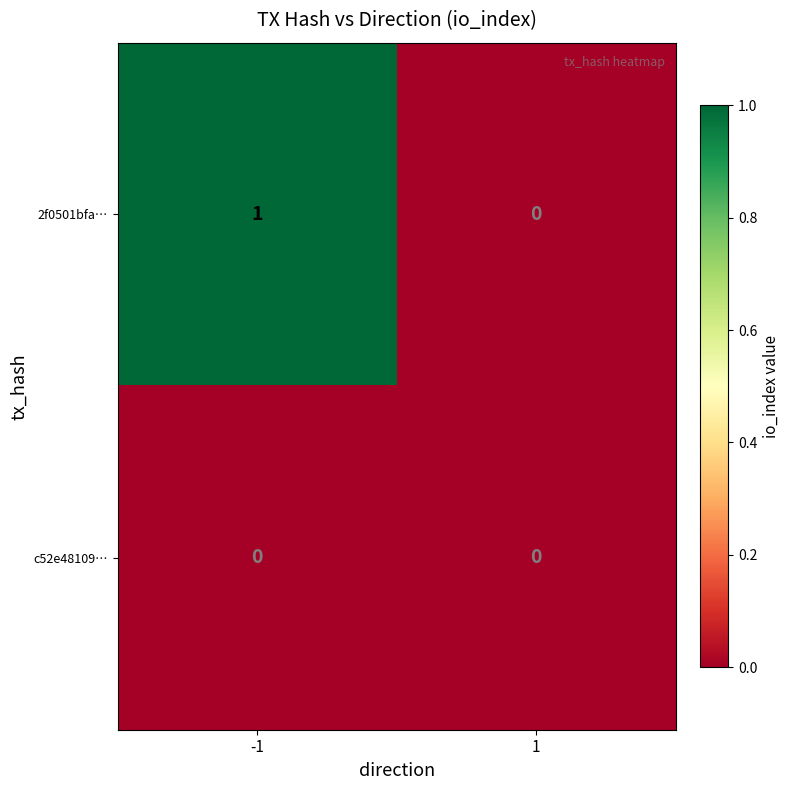

Is the value of 2f0501bfa… at -1 greater than the value of c52e48109… at -1?

Yes